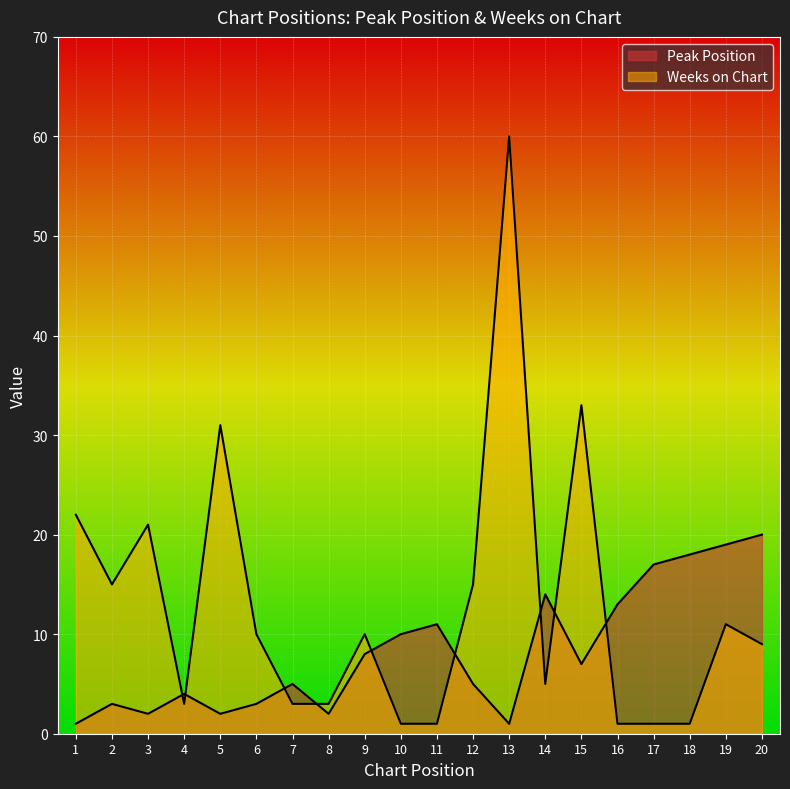

What is the maximum value shown in the chart?

60